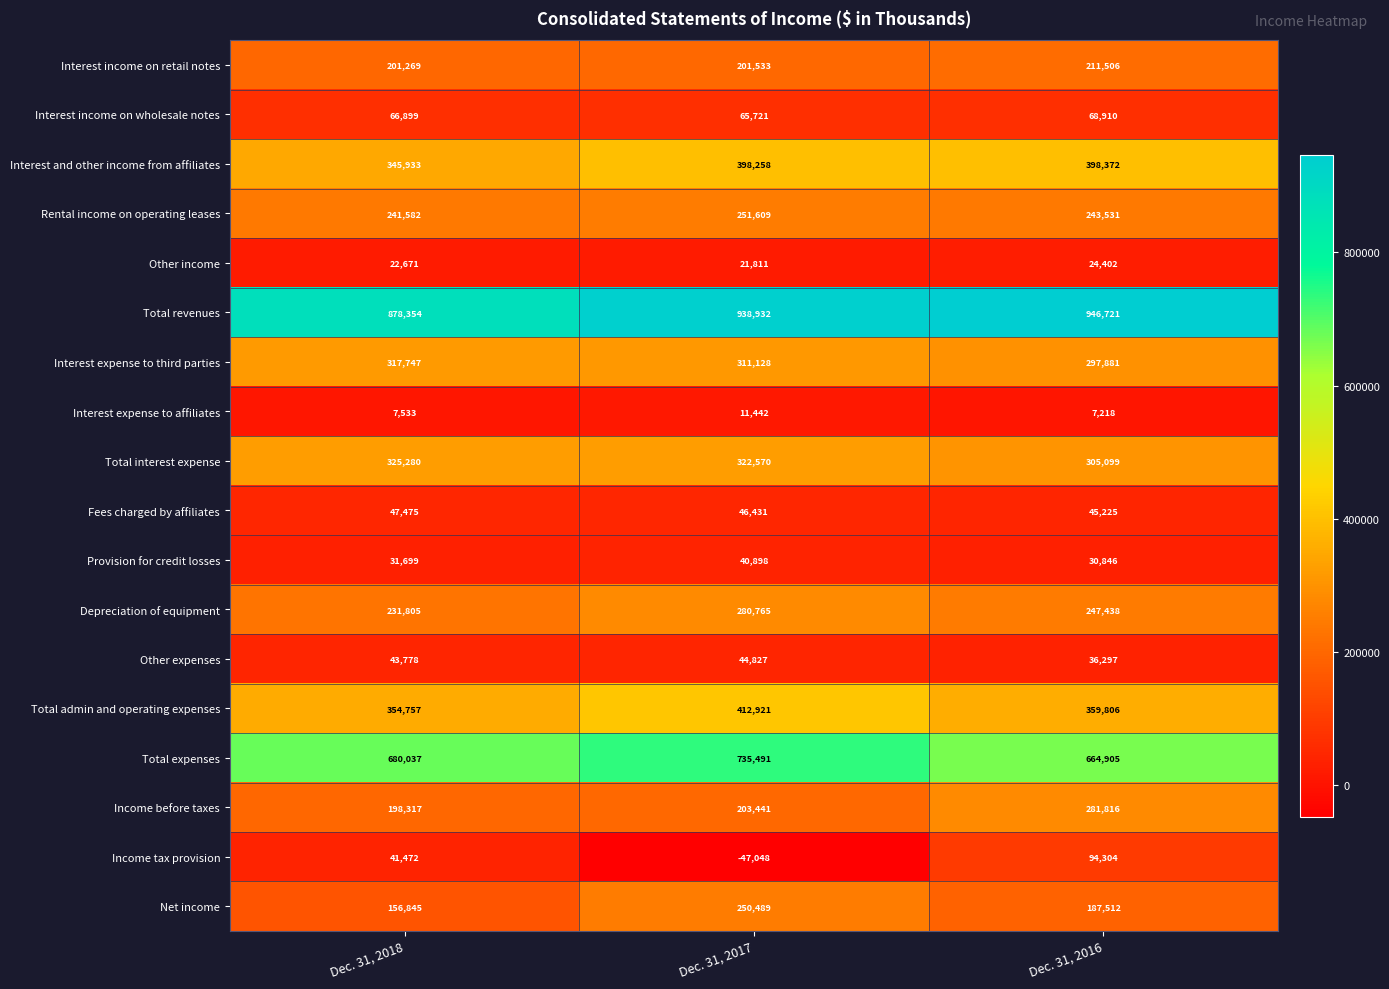

How many categories are shown in the chart?

3